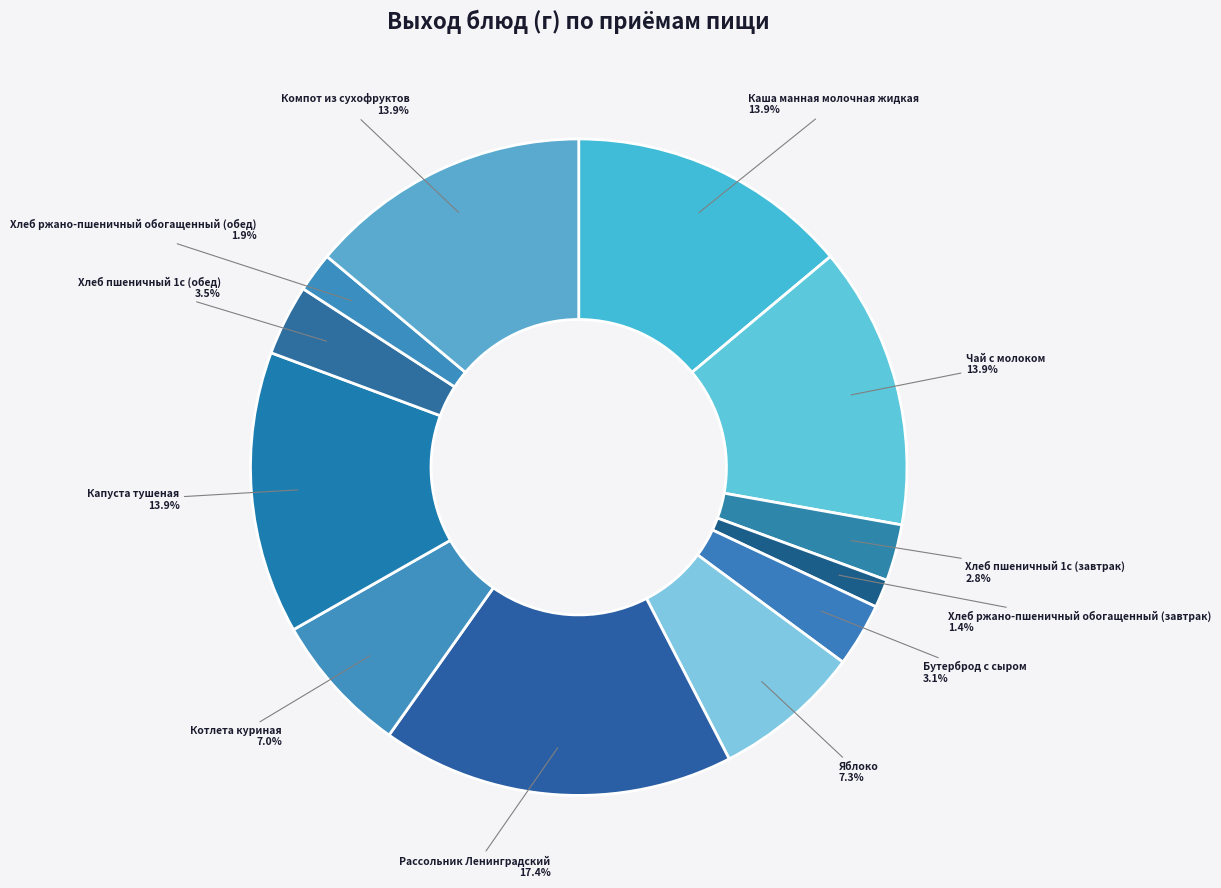

What is the total percentage of Рассольник Ленинградский and Хлеб ржано-пшеничный обогащенный (обед)?

19.3%